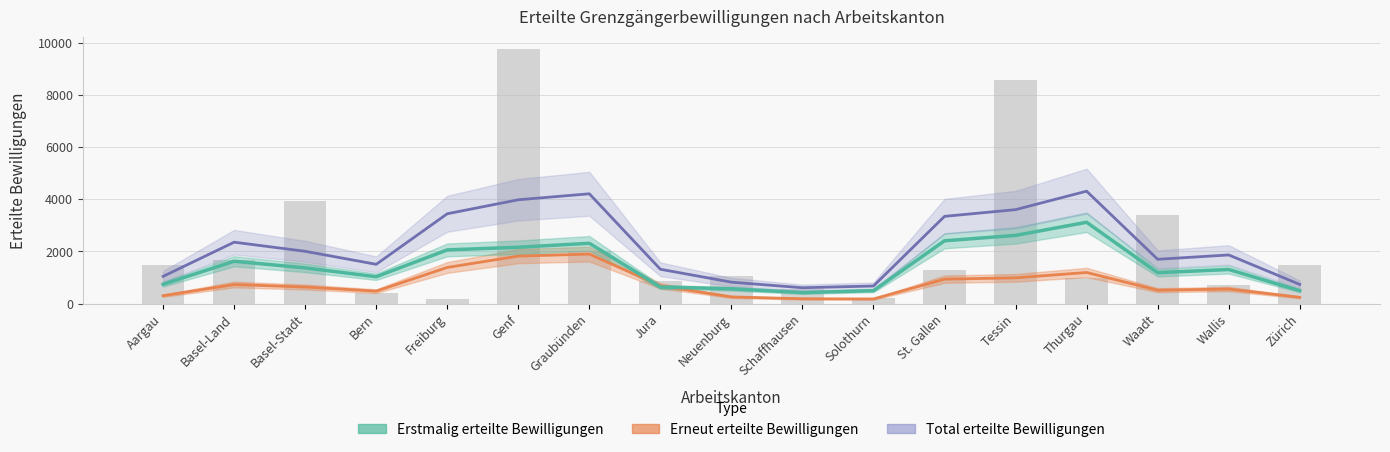

Rank the series at Graubünden from lowest to highest value.

Erneut erteilte Bewilligungen, Erstmalig erteilte Bewilligungen, Total erteilte Bewilligungen